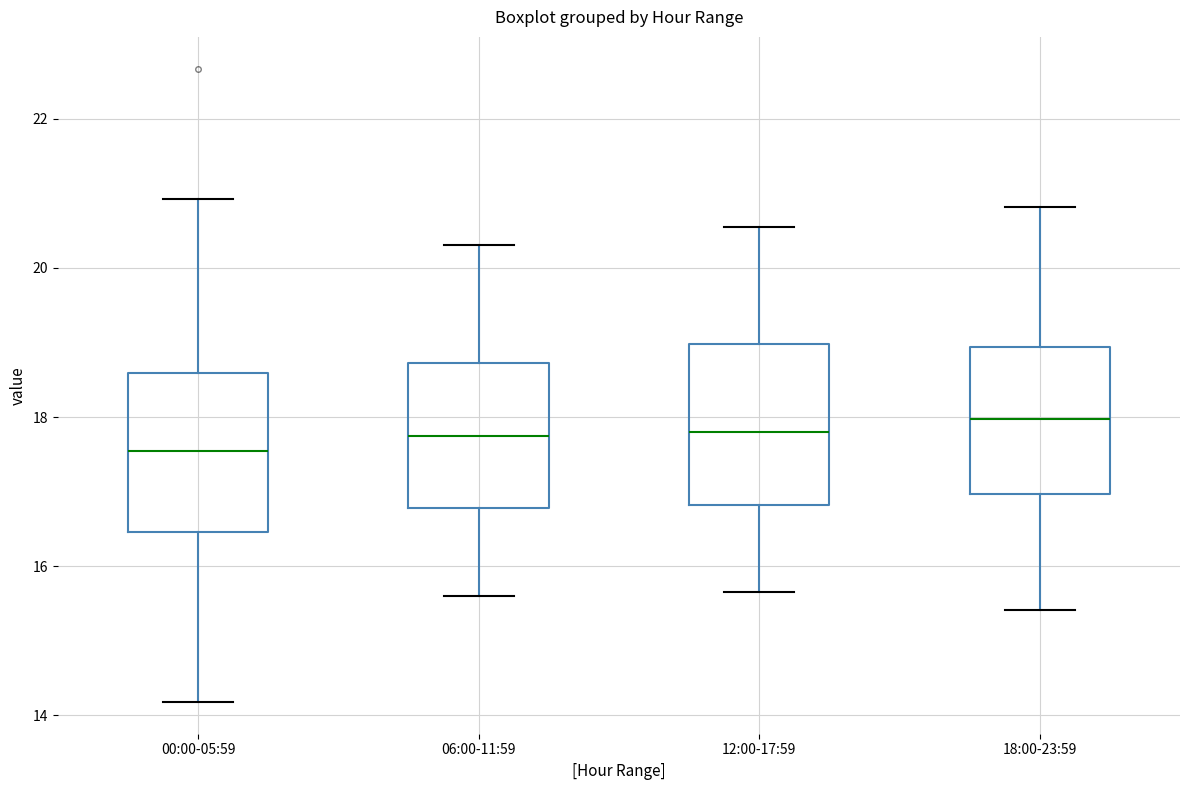

Reading left to right, transcribe this box plot: for each box, give where its median line is, the range the box spans, and where its two whiskers end, as read against the y-axis. The values are not printed on the chart, so give them approximately, as read against the axis.

00:00-05:59: median 17.6, box 16.4 to 18.6, whiskers 14.2 to 21.0
06:00-11:59: median 17.8, box 16.8 to 18.8, whiskers 15.6 to 20.4
12:00-17:59: median 17.8, box 16.8 to 19.0, whiskers 15.6 to 20.6
18:00-23:59: median 18.0, box 17.0 to 19.0, whiskers 15.4 to 20.8